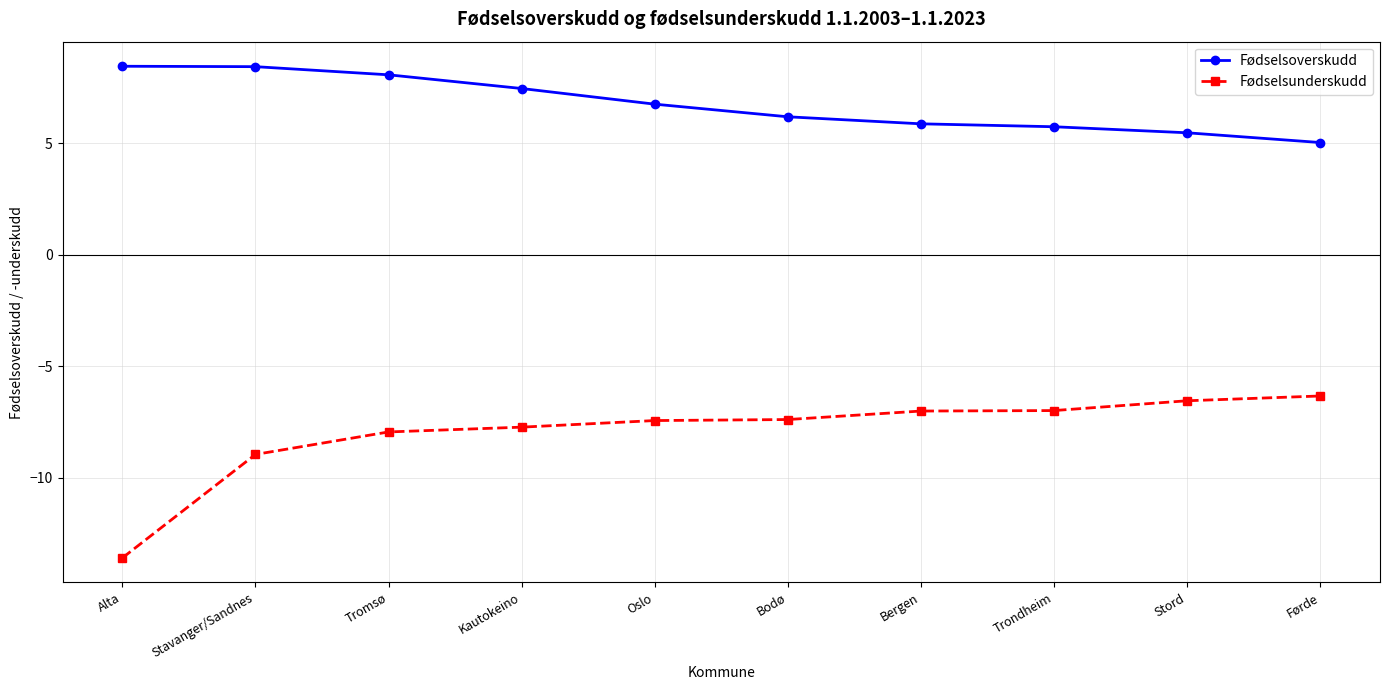

Is the value of Fødselsunderskudd at Bodø greater than the value of Fødselsoverskudd at Alta?

No